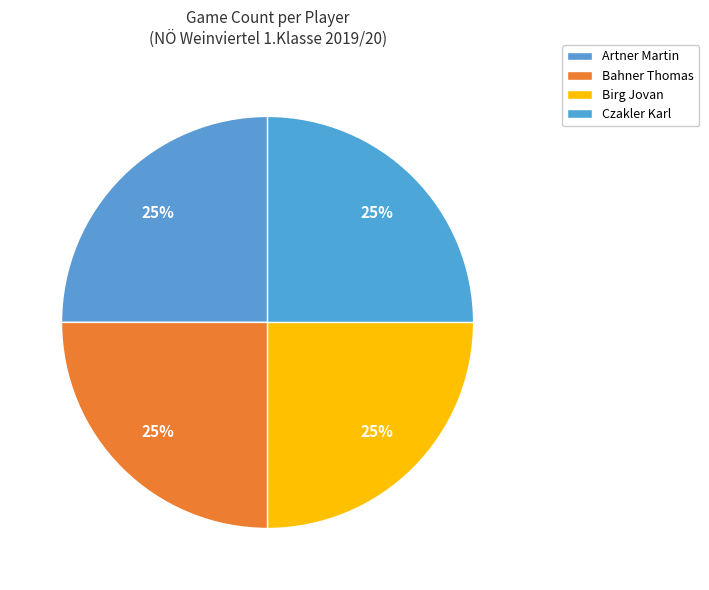

Does Czakler Karl account for over 50% of the chart?

No